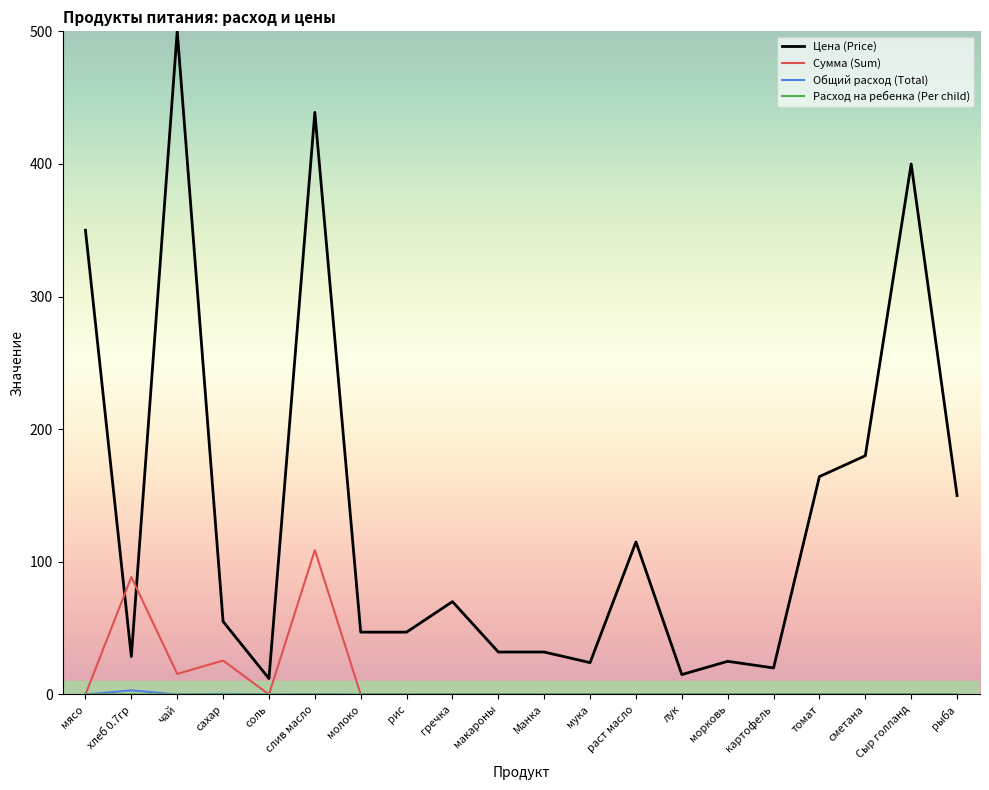

The value of Сумма (Sum) at гречка is 0.0. True or false?

True